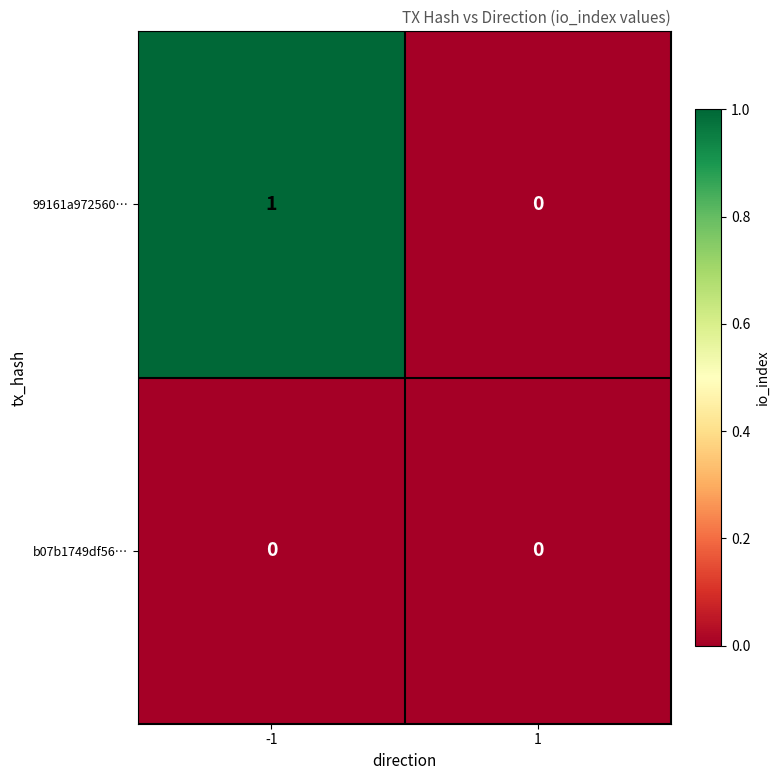

Which series changed the most between -1 and 1?

99161a972560…